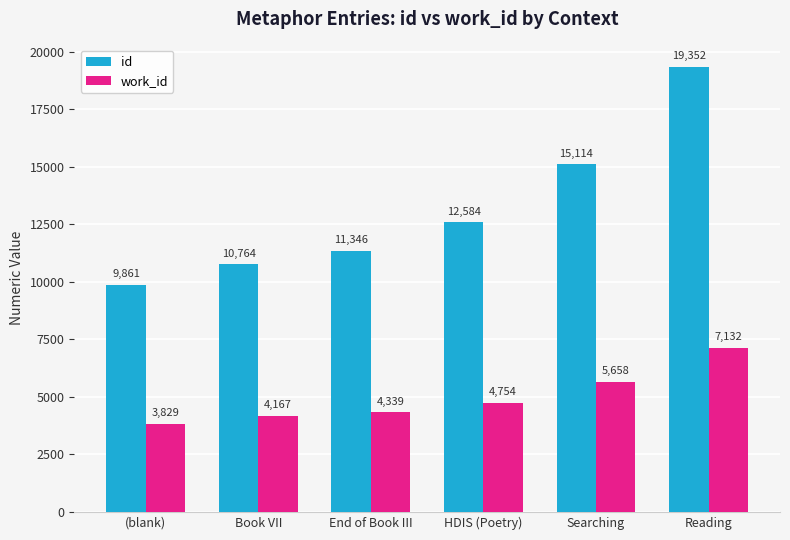

At HDIS (Poetry), list the series in order from smallest to largest.

work_id, id